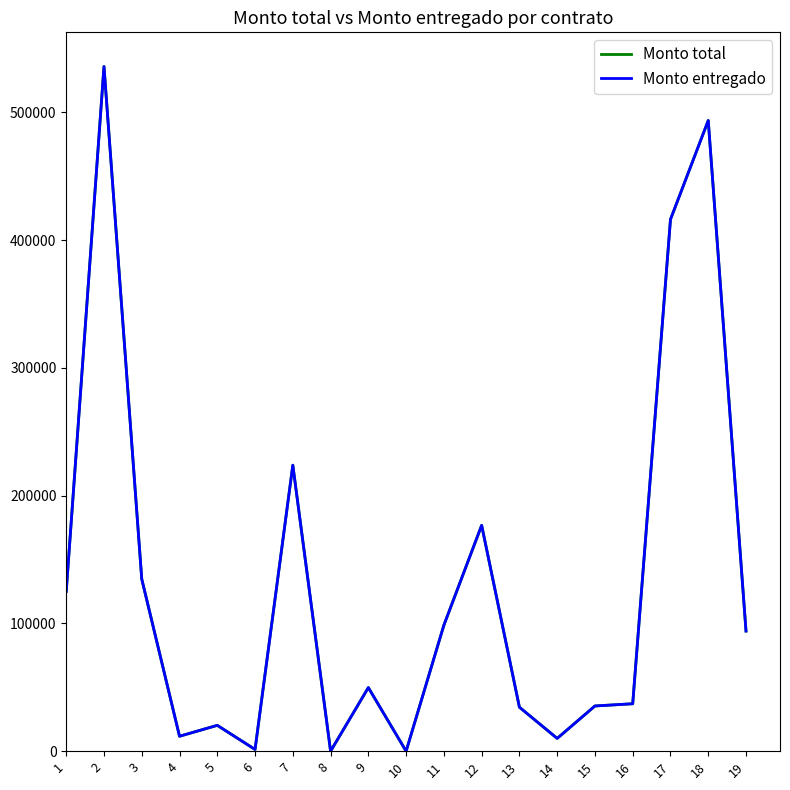

List the series in order of their peak value, lowest first.

Monto total, Monto entregado